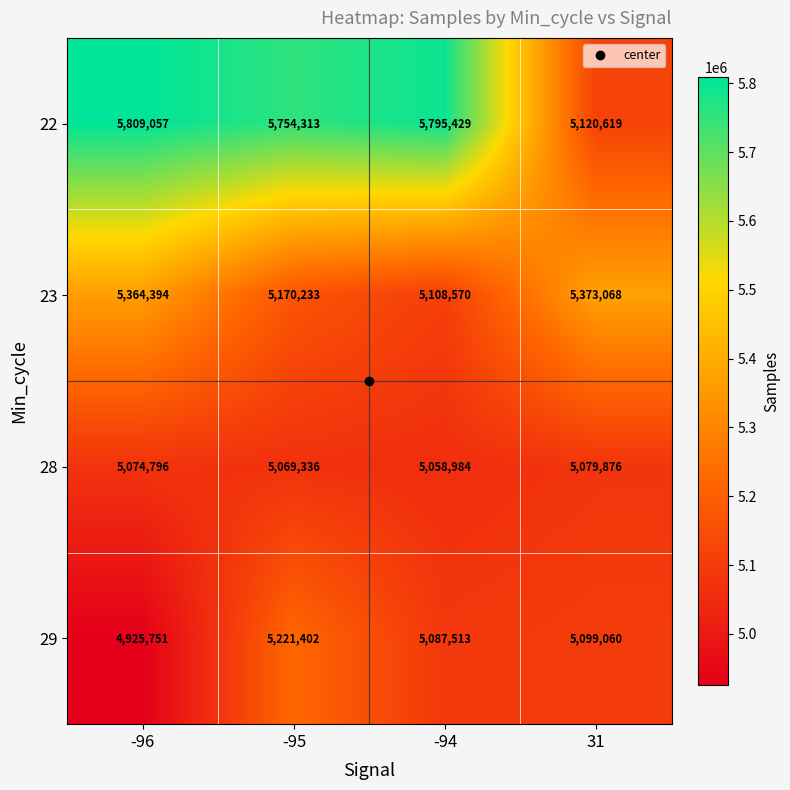

Is it true that 28 equals 5069336 at -95?

True